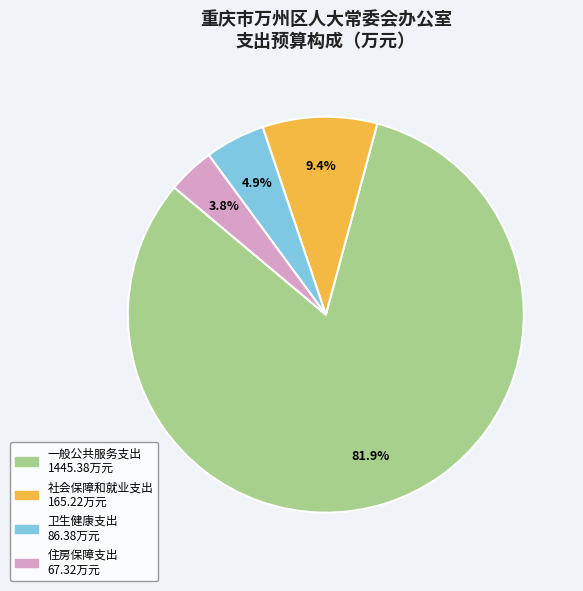

Count the number of slices in the pie.

4